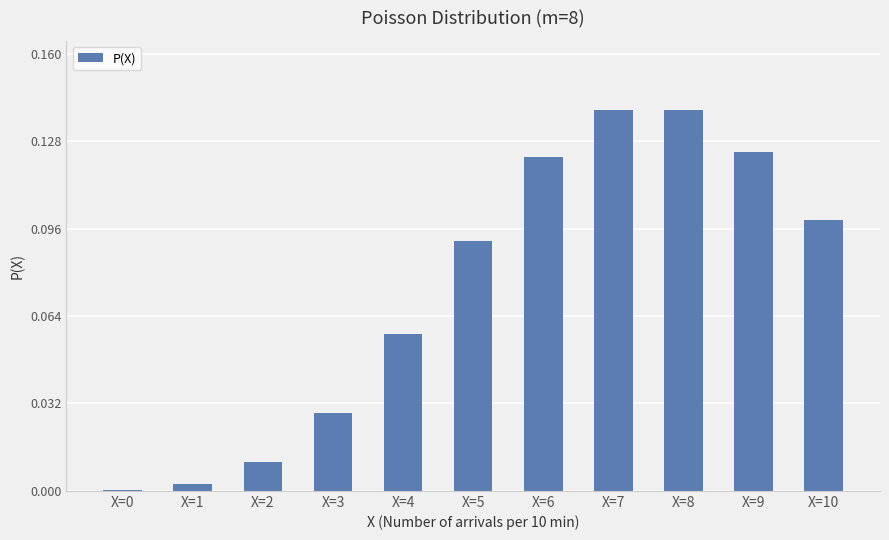

Which has a higher value, X=9 or X=4?

X=9